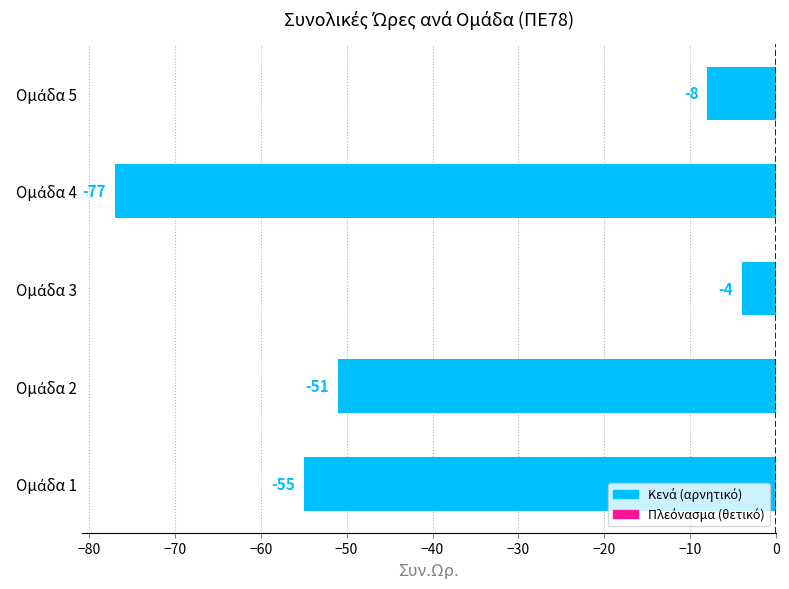

What is the minimum value shown in the chart?

-77